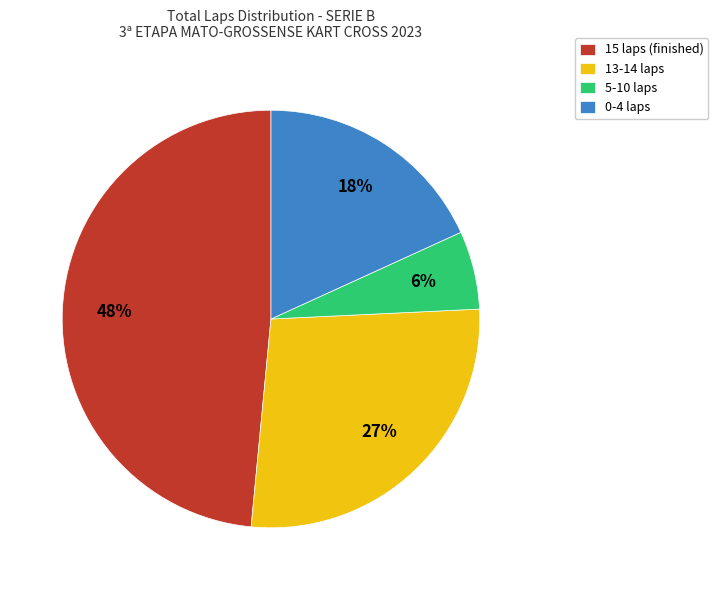

How many slices are in this pie chart?

4